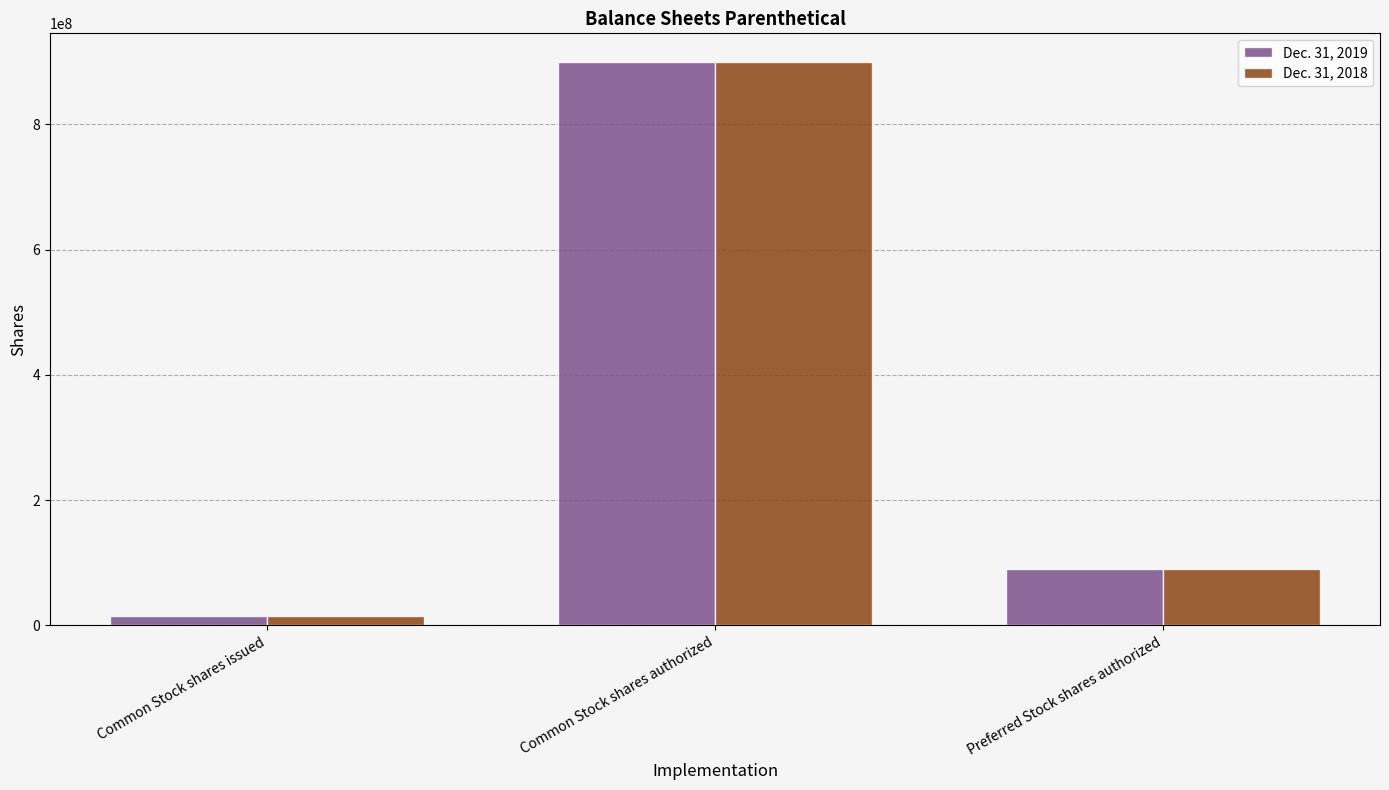

What is the label of the 1st bar from the right?

Preferred Stock shares authorized